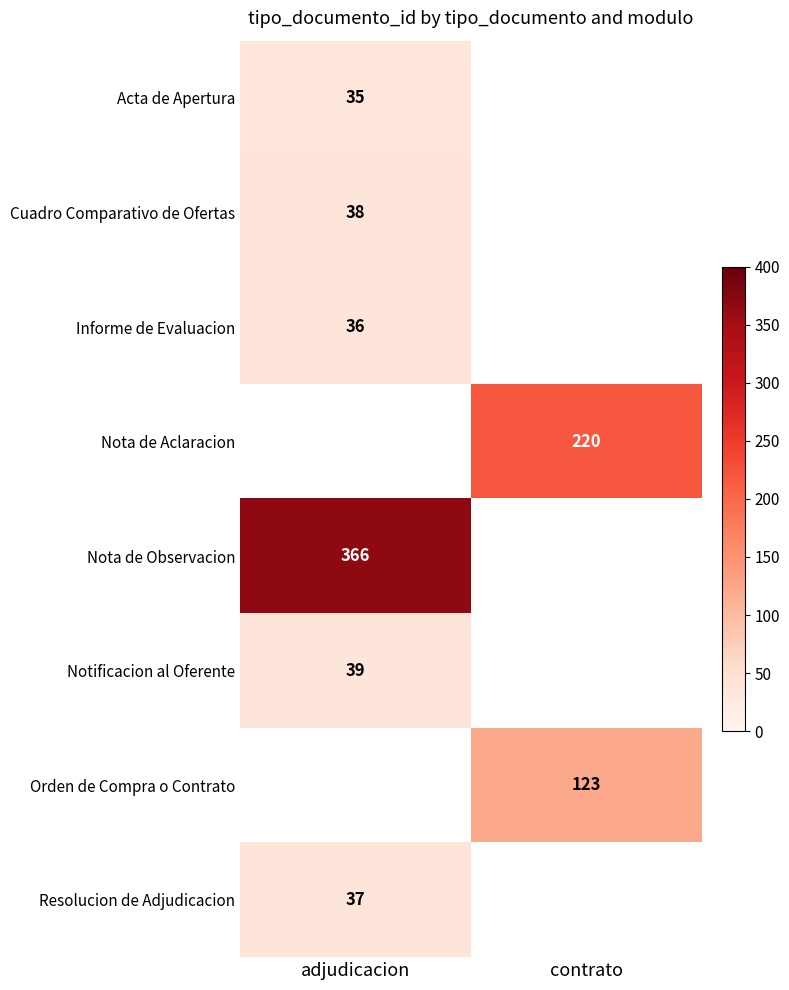

The value of Nota de Observacion at adjudicacion is 640. True or false?

False